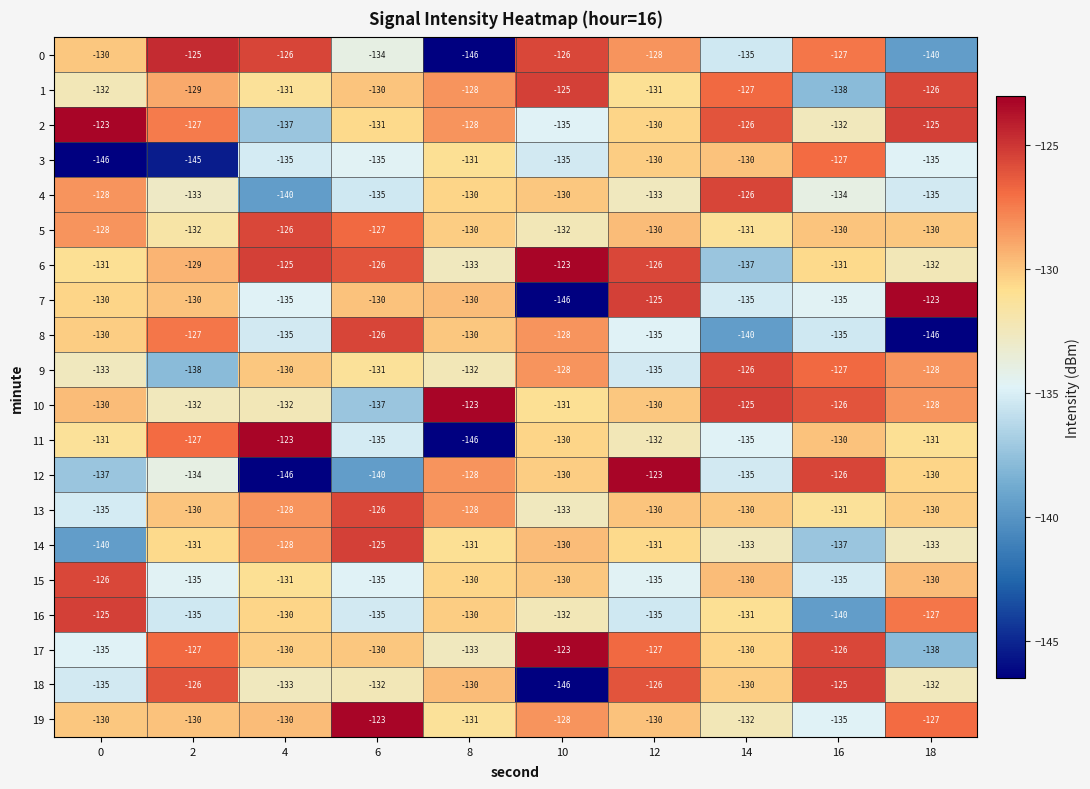

What is the sum of all 13 values?

-1301